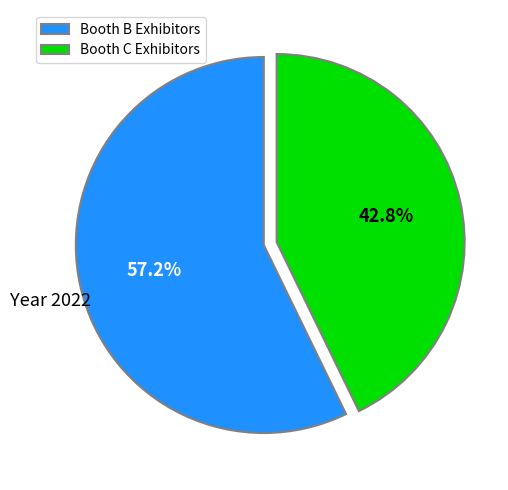

Combined, what portion of the pie is Booth B Exhibitors and Booth C Exhibitors?

100.0%